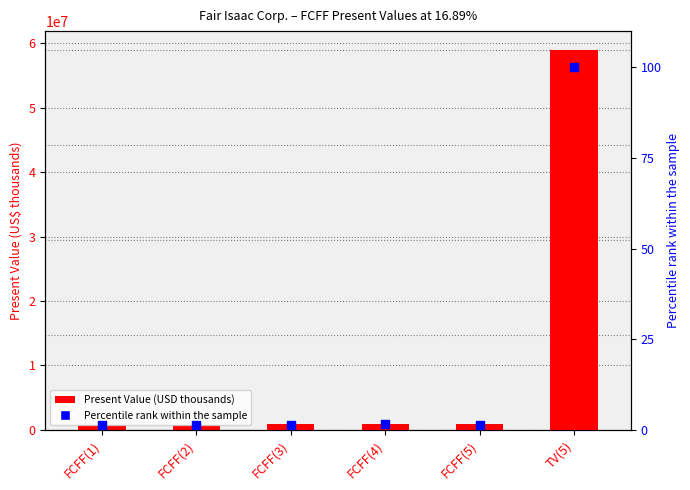

Which series reaches the minimum Y coordinate?

Percentile rank within the sample